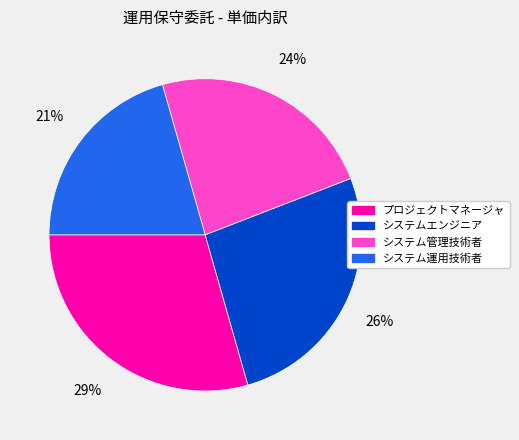

Which slice is the smallest?

システム運用技術者